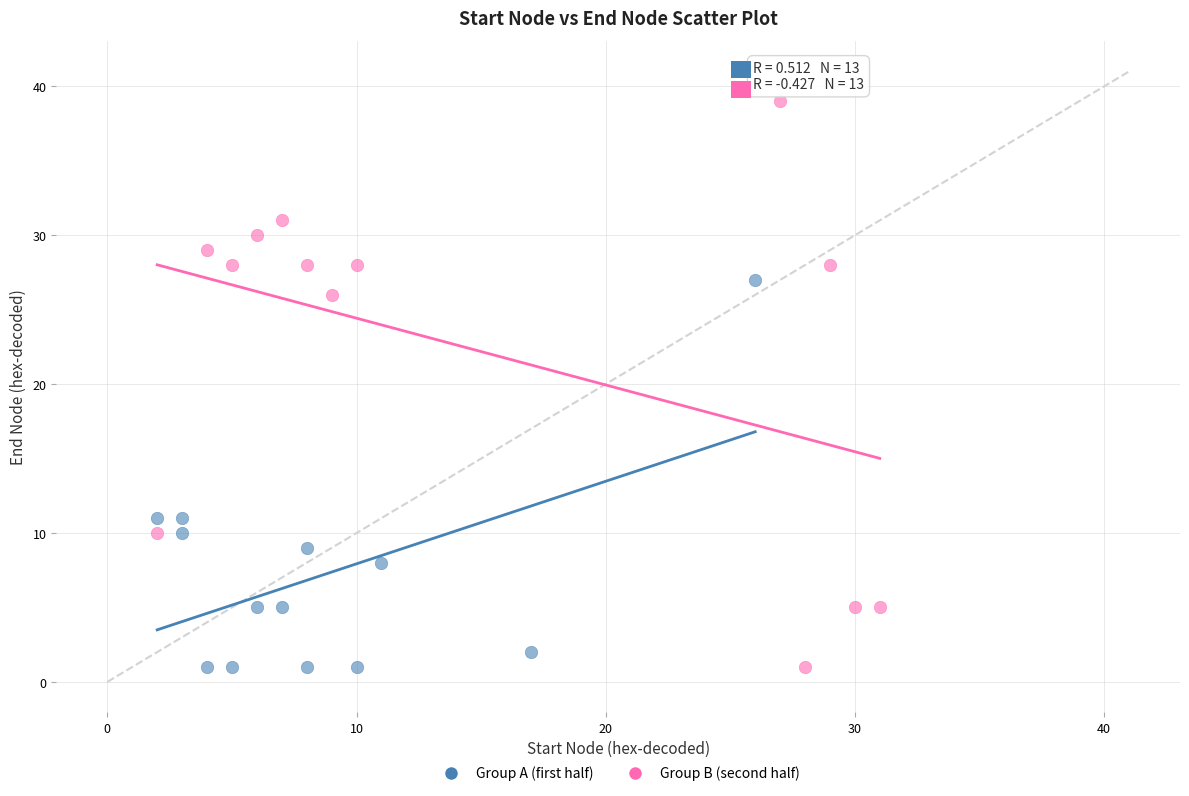

Which series contains the highest Y value?

Group B (second half)